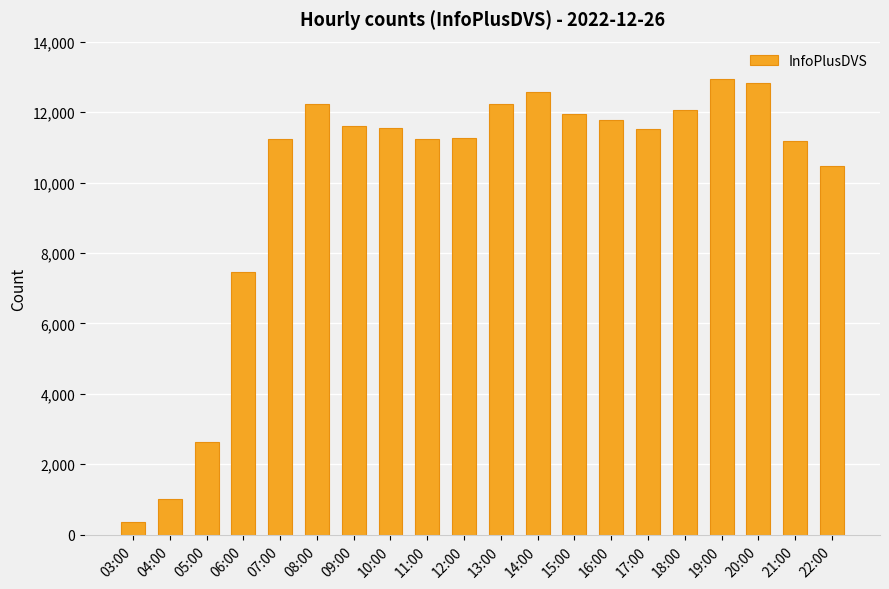

At which label is the value closest to 6656?

06:00